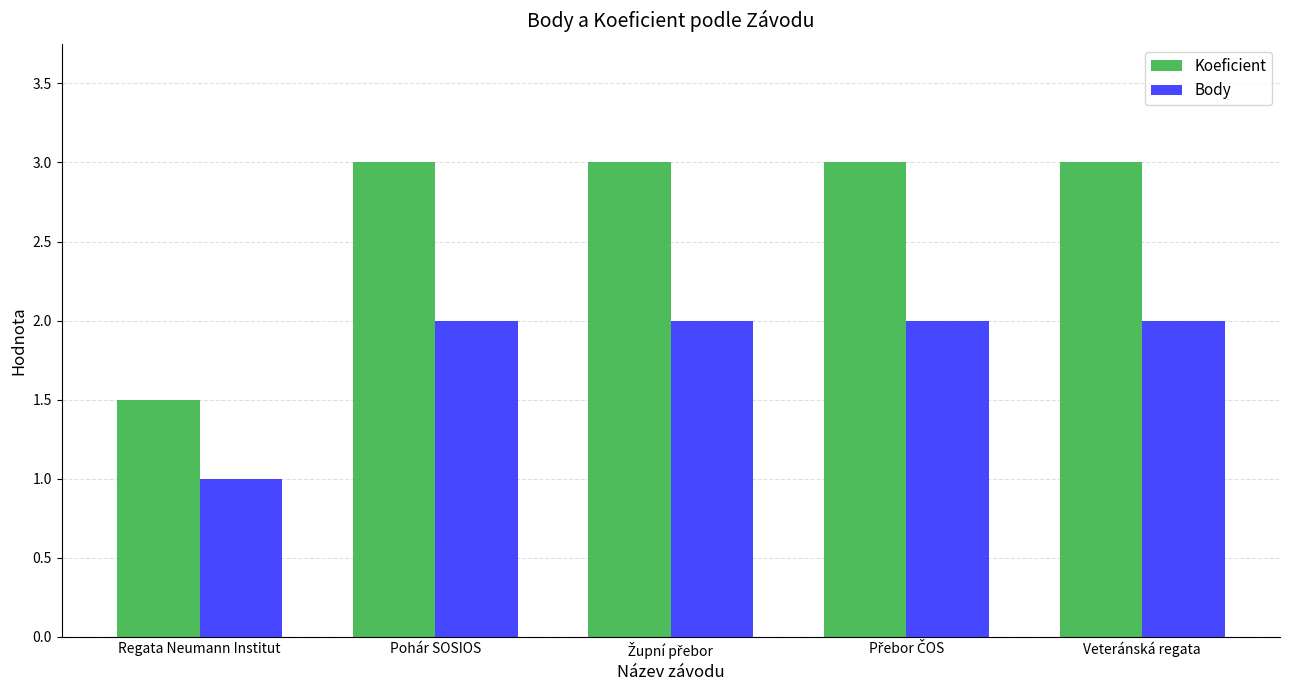

How many categories are shown in the chart?

5